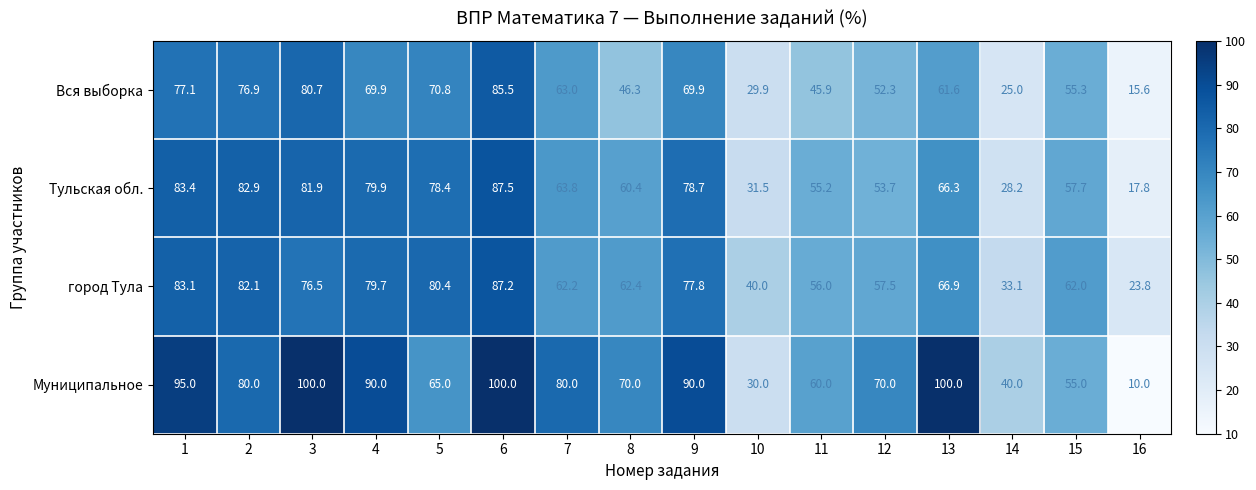

What is the total value across all series at 5?

294.6